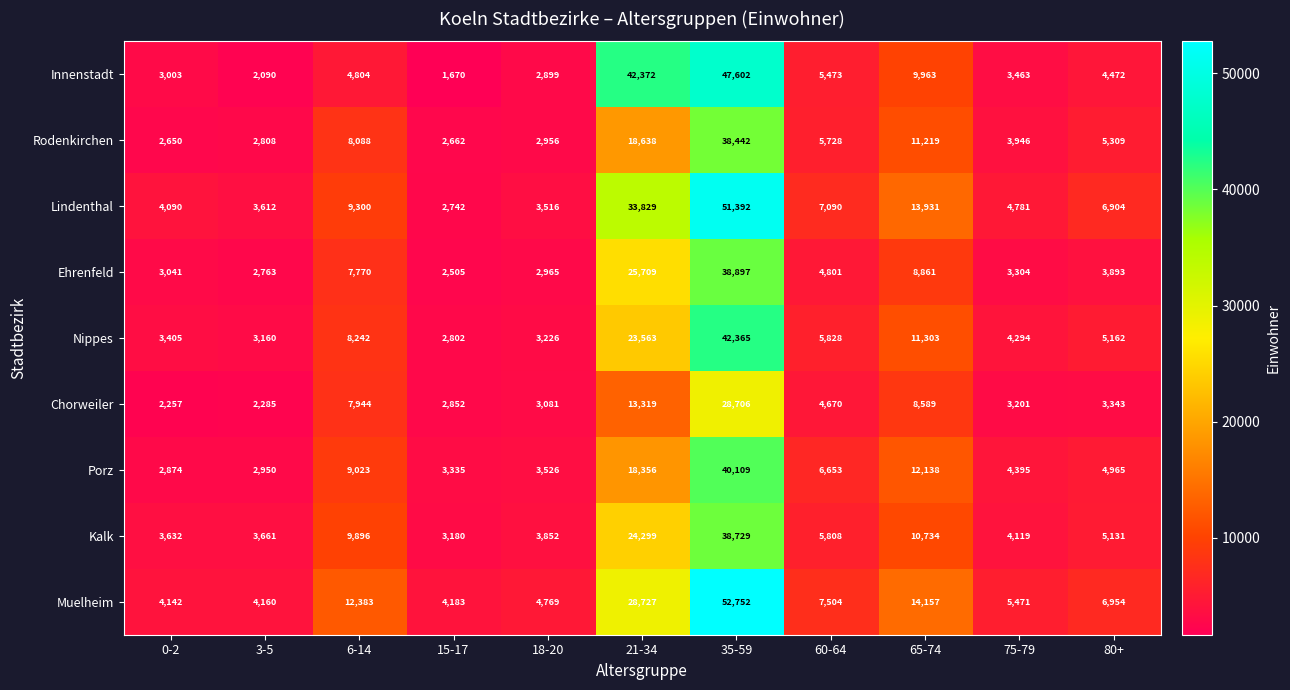

Which series has the largest range (max minus min)?

Lindenthal